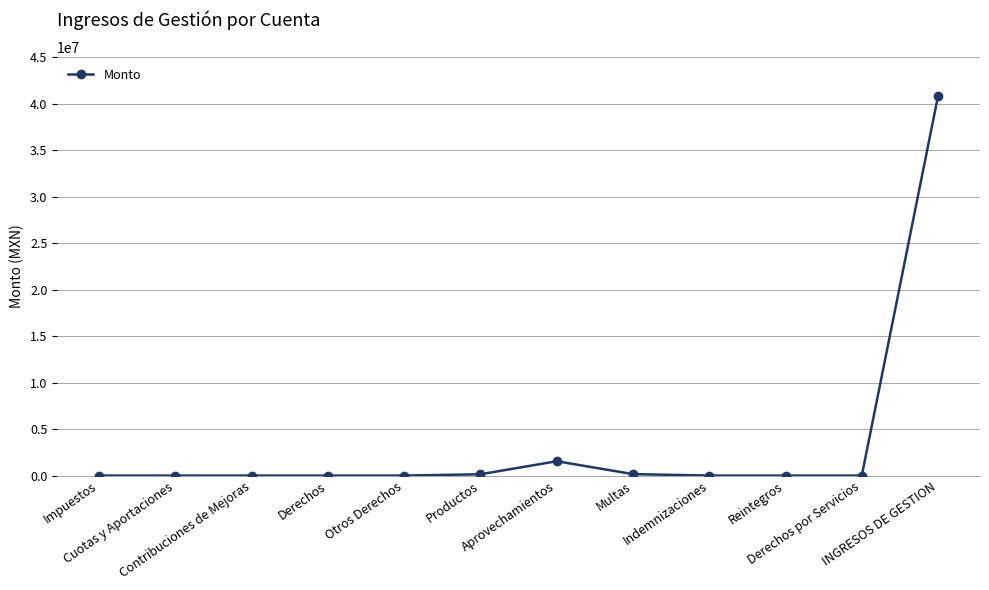

Approximately how many times larger is the value at INGRESOS DE GESTION compared to Productos?

286.3